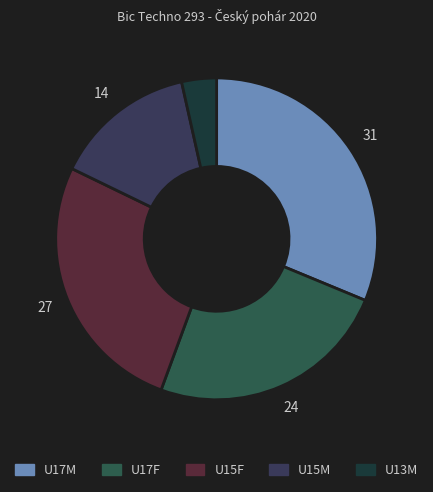

The U17F slice represents 19% of the pie. True or false?

False